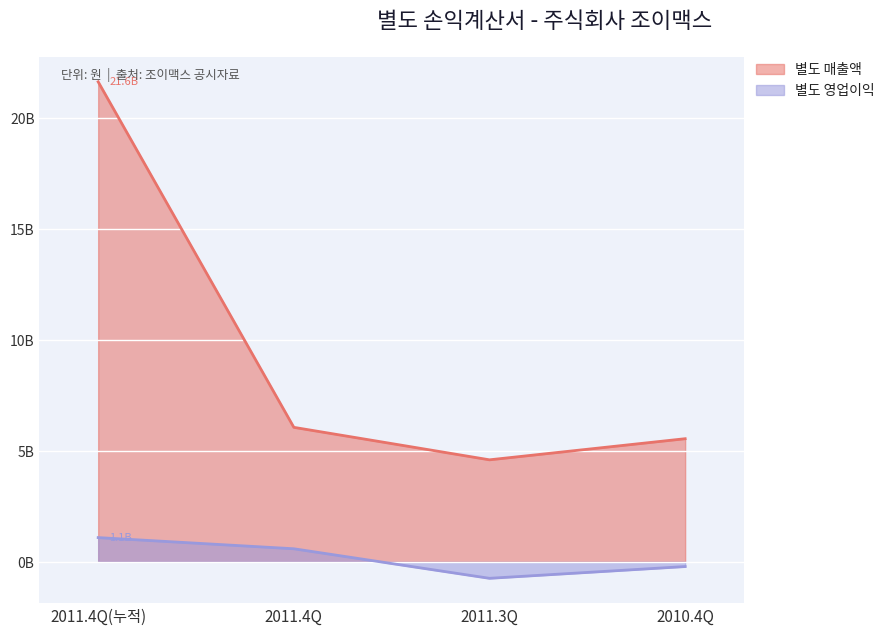

Reading left to right, list all the values displayed in this chart.

별도 매출액: 21624848101.0	6056179551.0	4592810094.0	5544041540.9
별도 영업이익: 1088103154.0	584823186.0	-746556894.0	-216906898.5